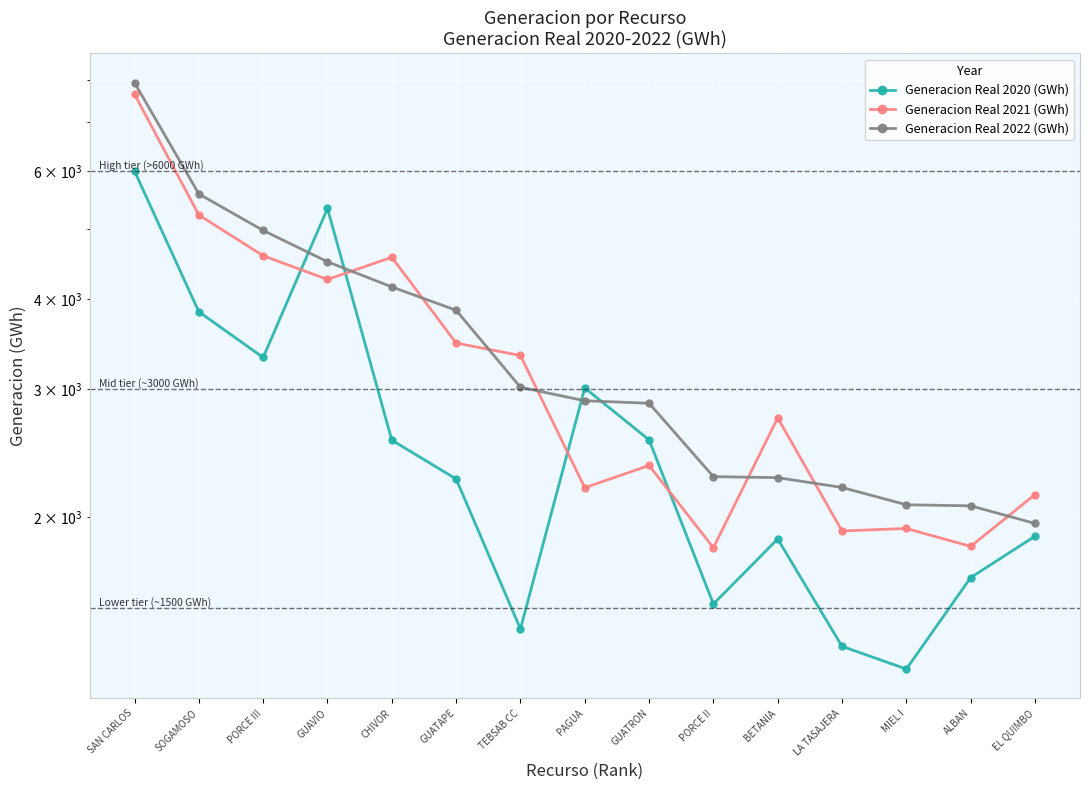

The Generacion Real 2021 (GWh) series shows 2795.7 at PORCE II. True or false?

False